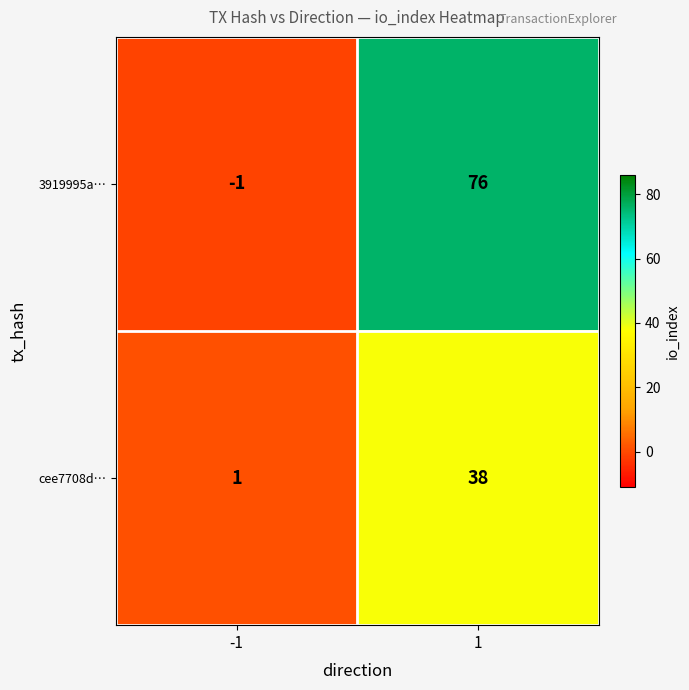

Which label corresponds to the largest value in the chart?

1